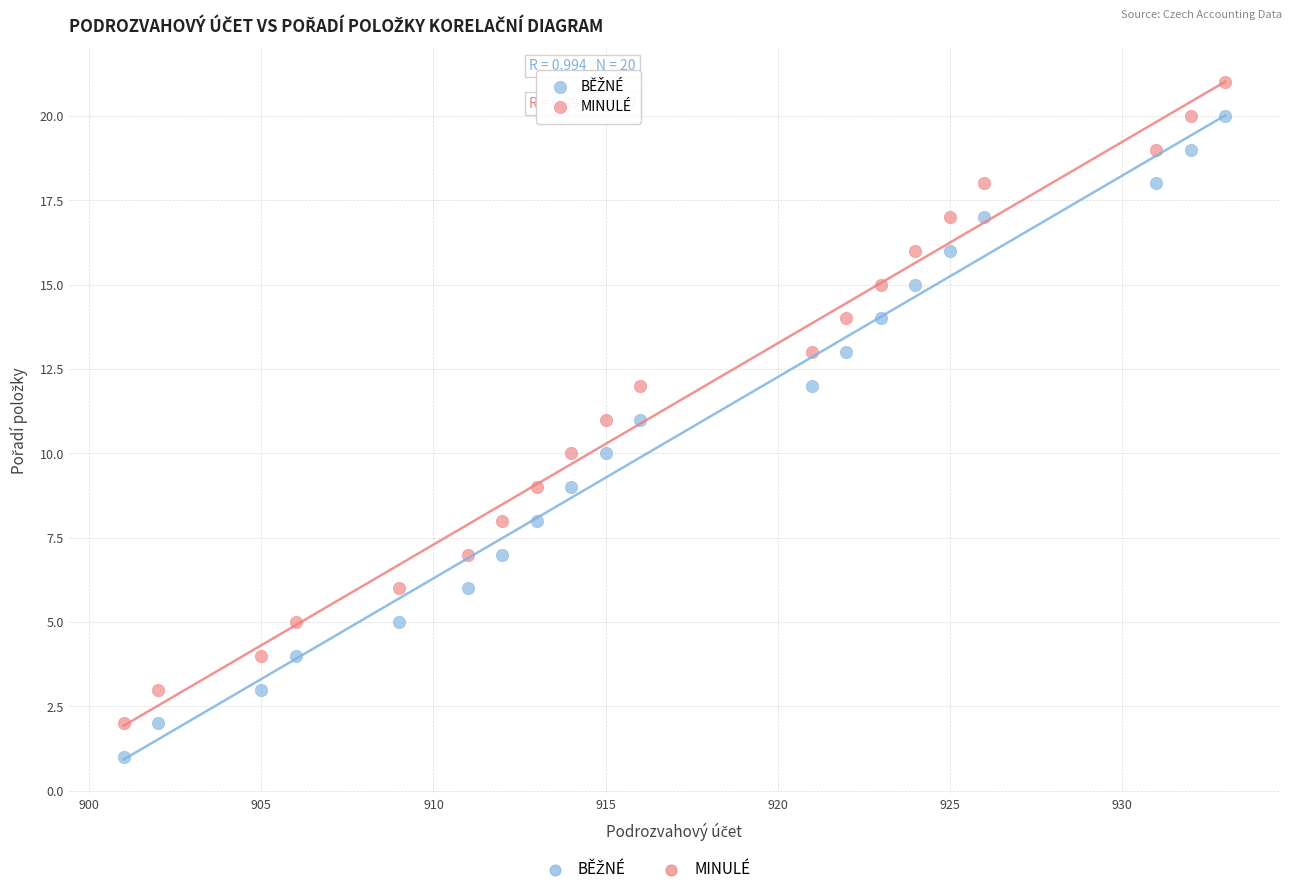

Across all data points, what is the range of X values (max minus min)?

32